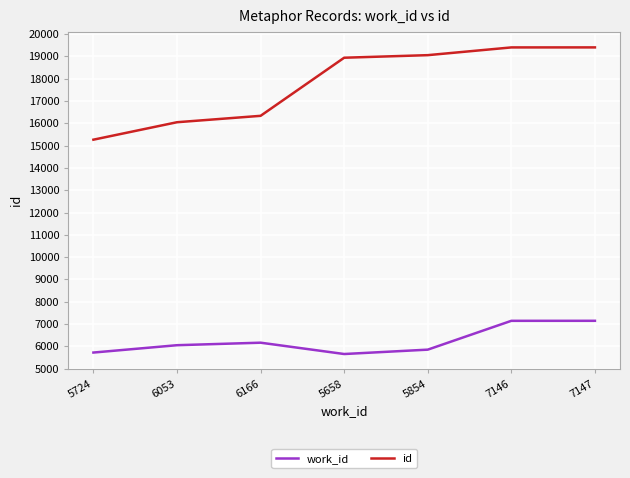

True or false: id and work_id intersect in this chart.

False